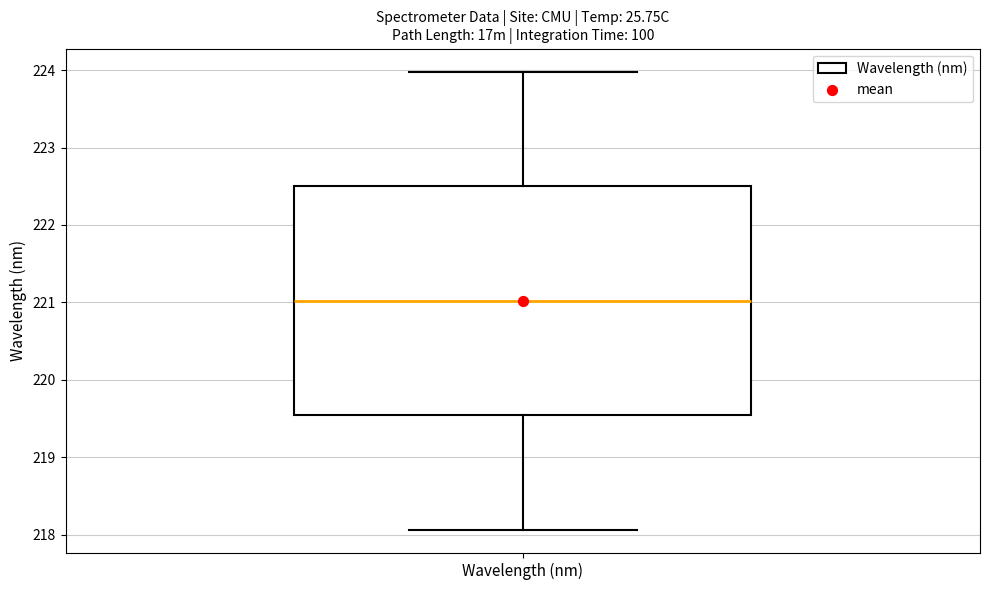

Transcribe this box plot: give where the median line is, the range the box spans, and where the two whiskers end, as read against the y-axis. The values are not printed on the chart, so give them approximately, as read against the axis.

median 221.0, box 219.5 to 222.5, whiskers 218.1 to 224.0